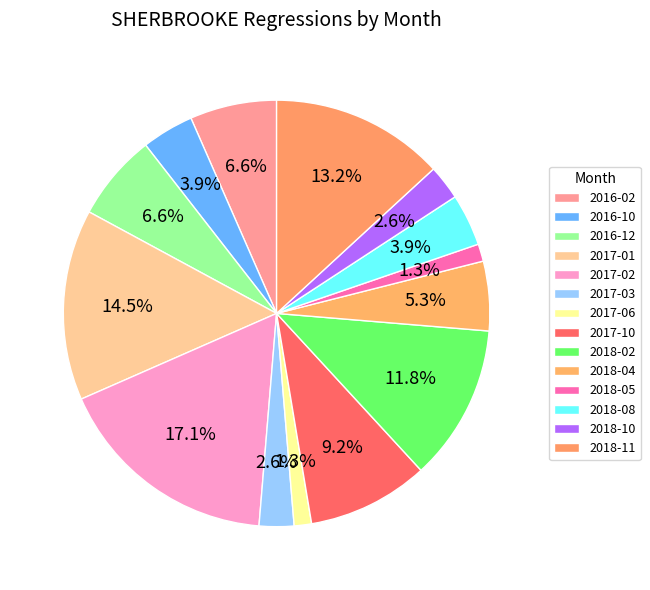

Is it true that 2017-03 is 1% of the pie?

False